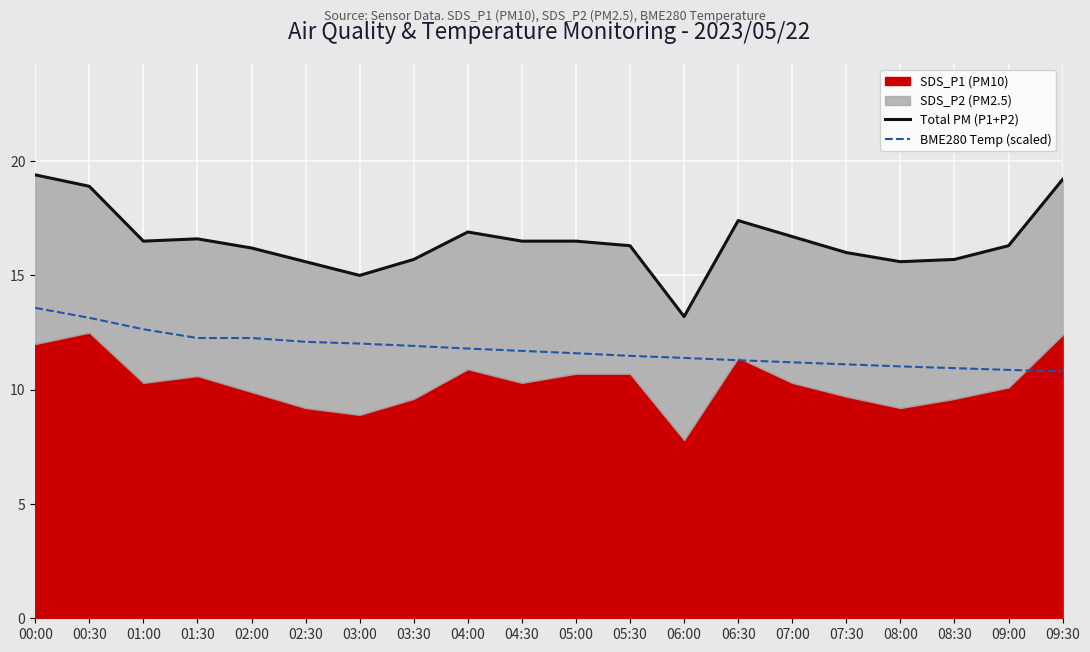

What is the value of the BME280 Temp (scaled) point at the 14th from the left?

11.3